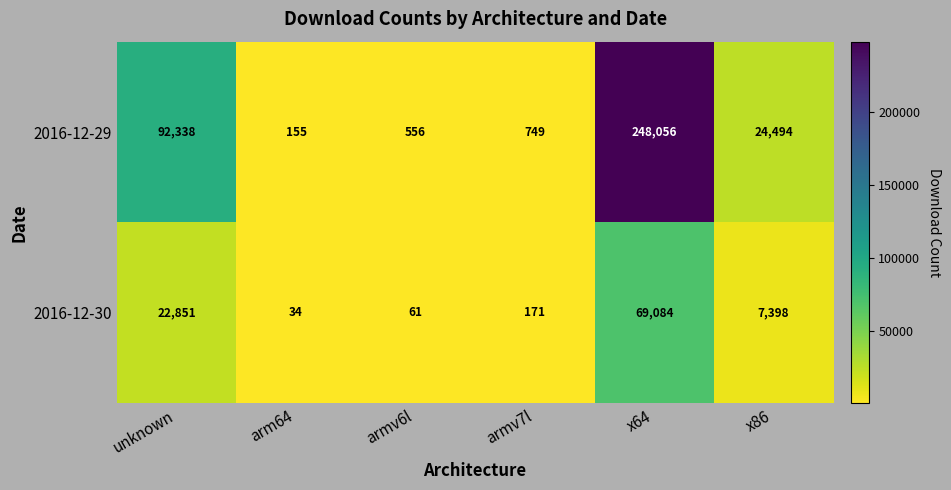

How many series are shown in this chart?

2